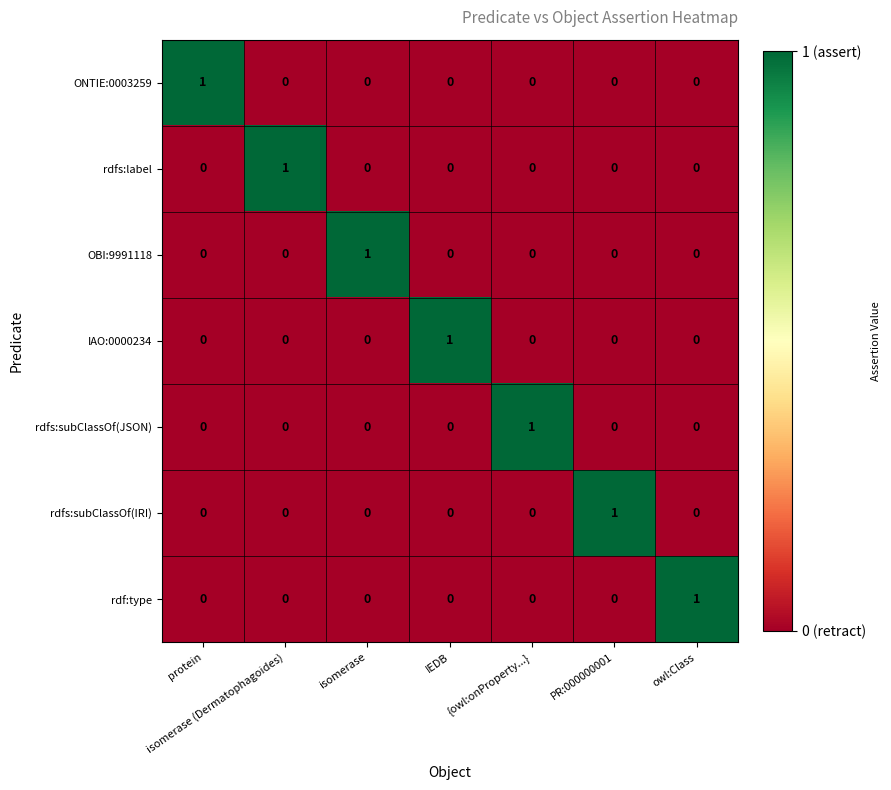

Count the number of categories in the chart.

7